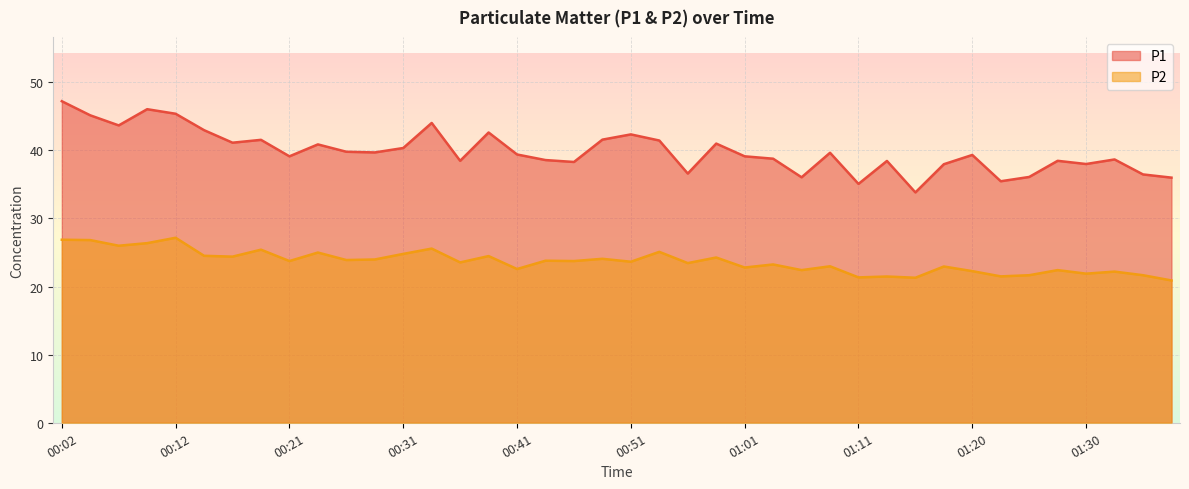

Does the chart display data point markers on the line(s)?

No